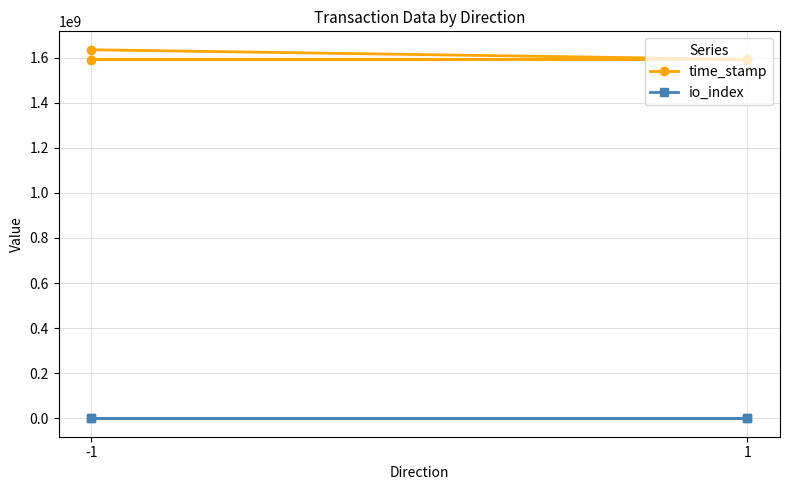

What is the difference between the maximum and minimum values in the time_stamp series?

43556044